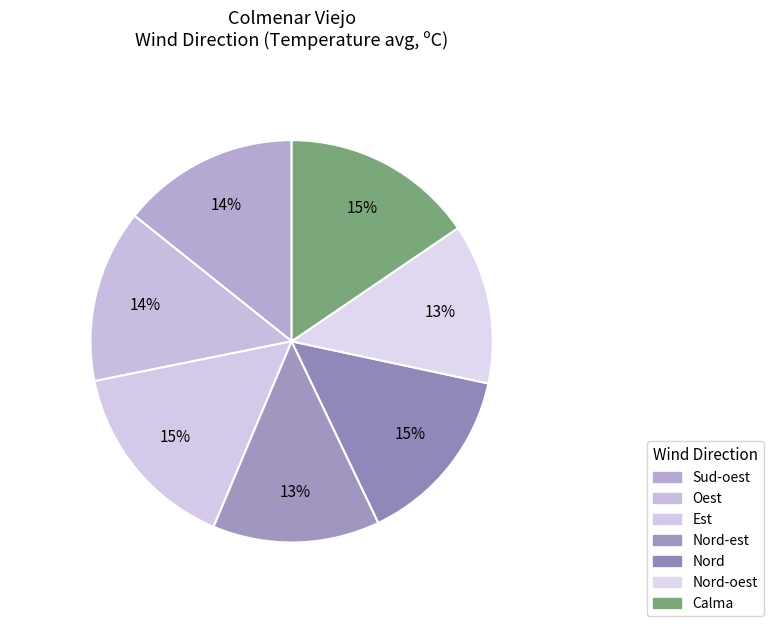

How many slices are in this pie chart?

7